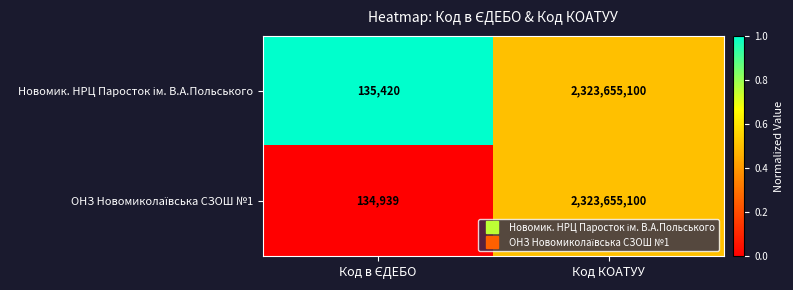

What is the minimum value shown in the chart?

134939